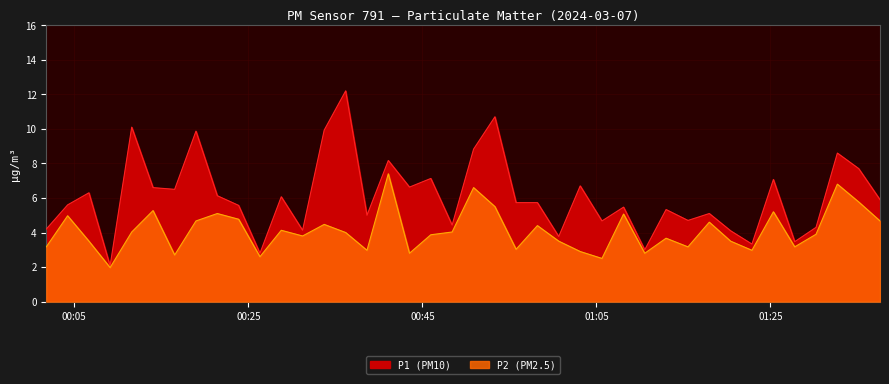

Which series has the widest spread of values?

P1